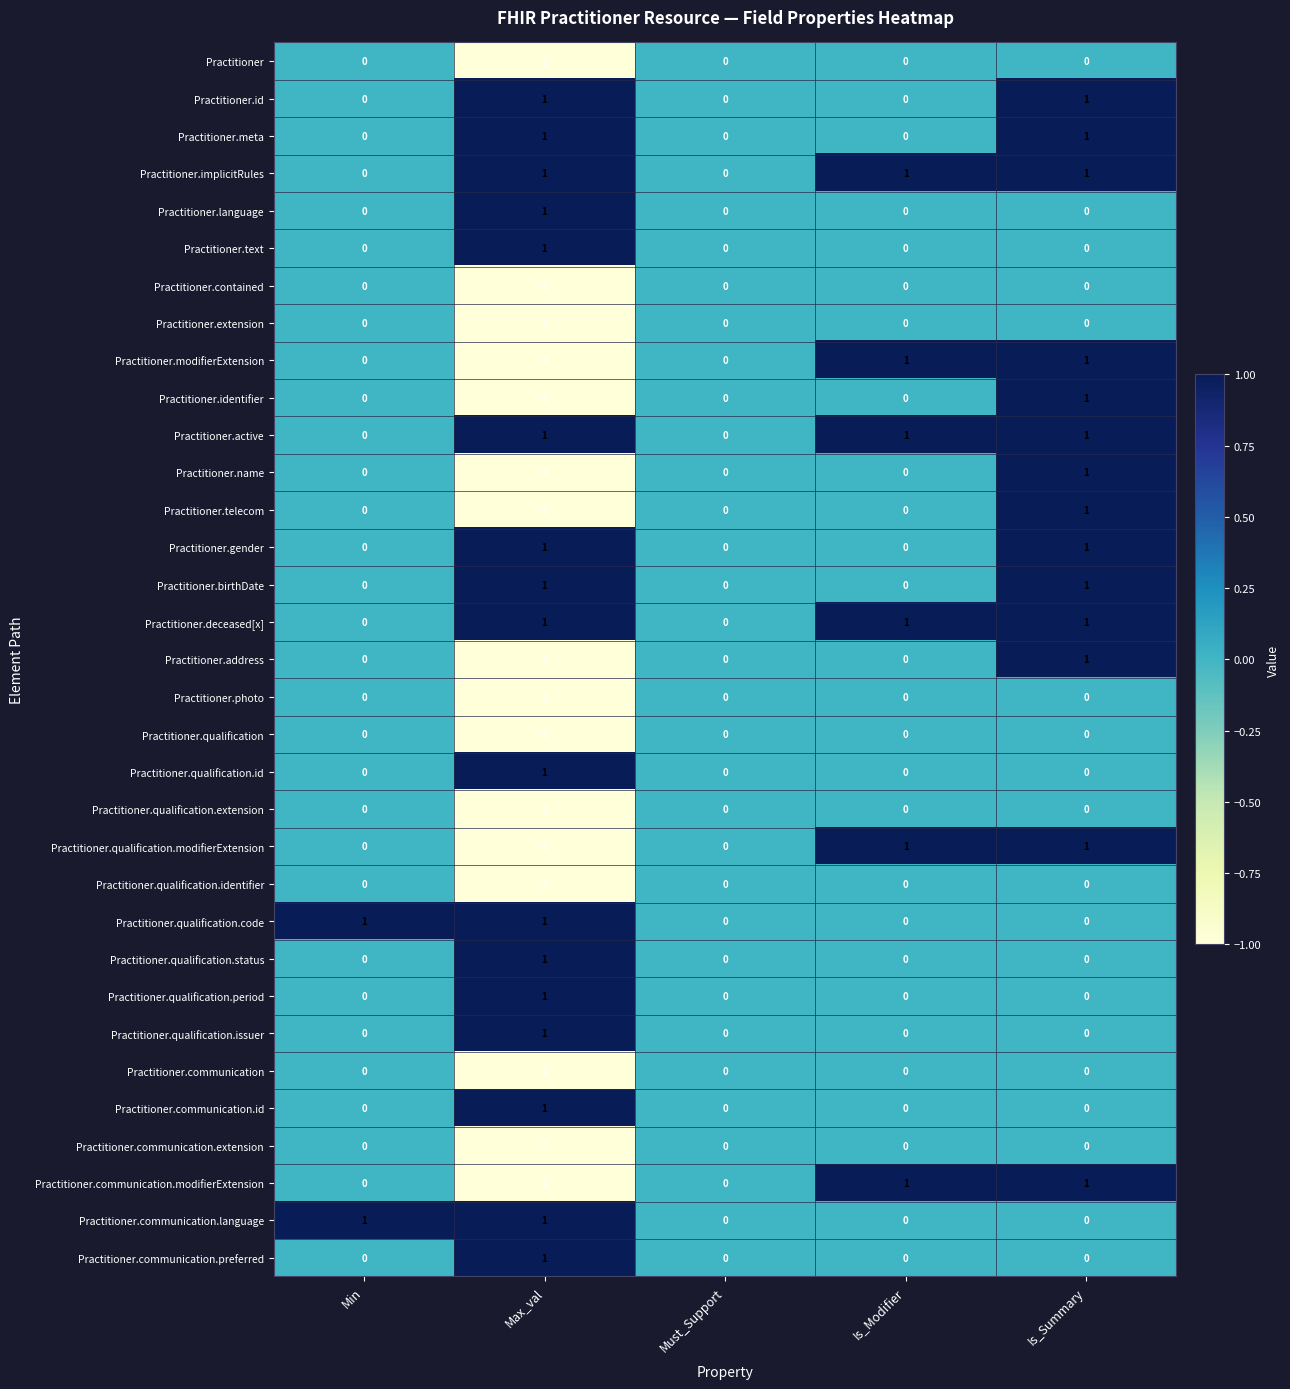

How many negative values does the Practitioner.identifier series have?

1